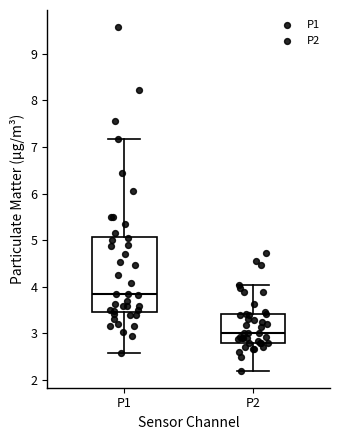

Where does the upper whisker of the box for P1 end on the y-axis? The values are not printed on the chart, so give them approximately, as read against the axis.

7.2